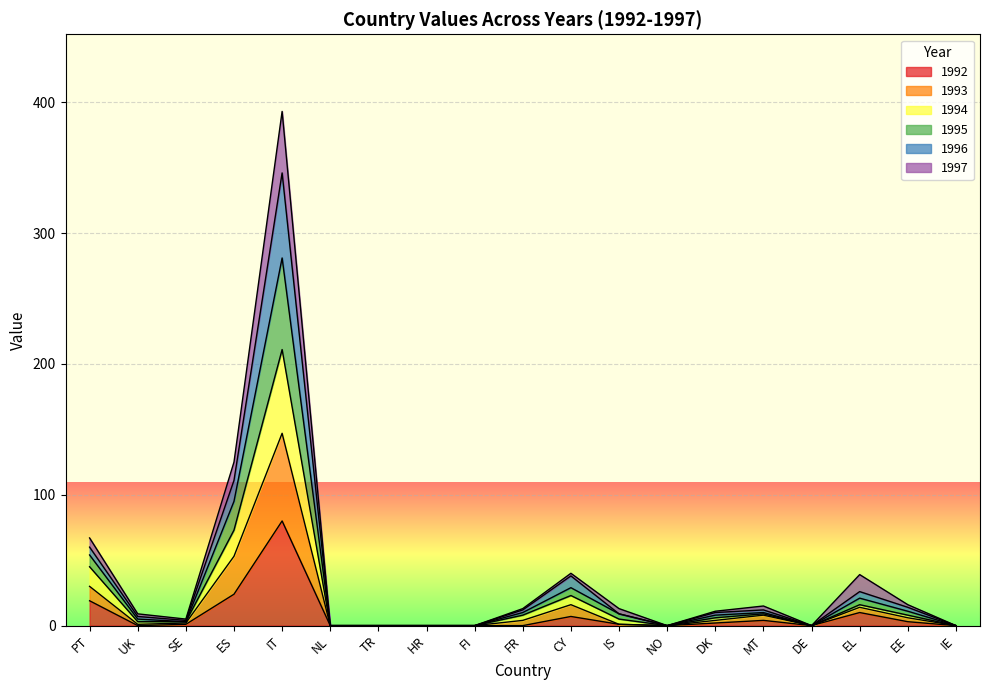

Where is the first local minimum for 1992?

UK